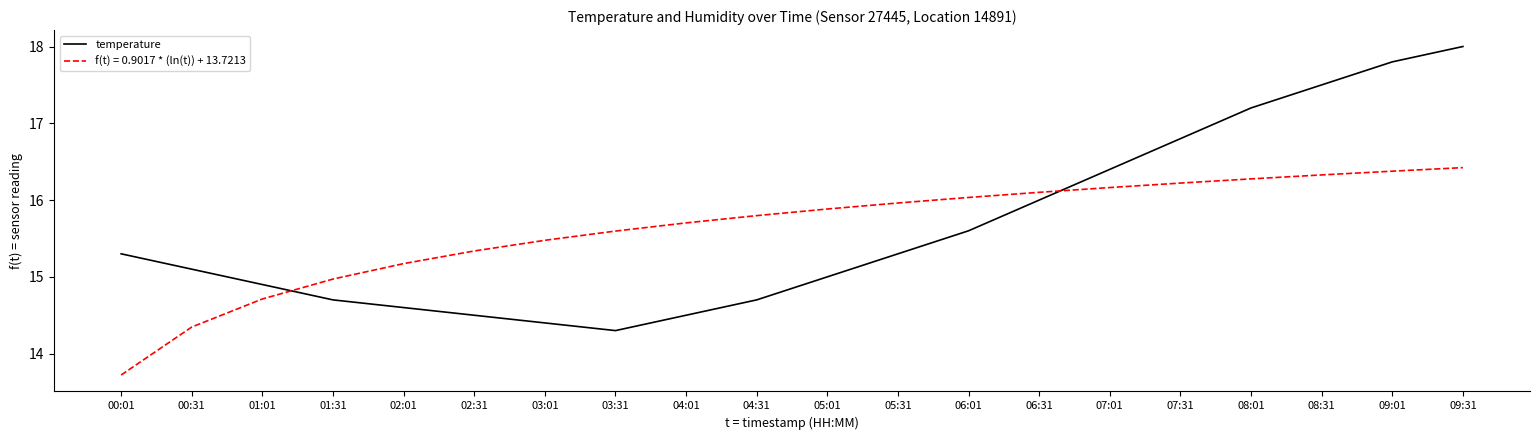

True or false: f(t) = 0.9017 * (ln(t)) + 13.7213 has a value of 24.1 at 02:01.

False